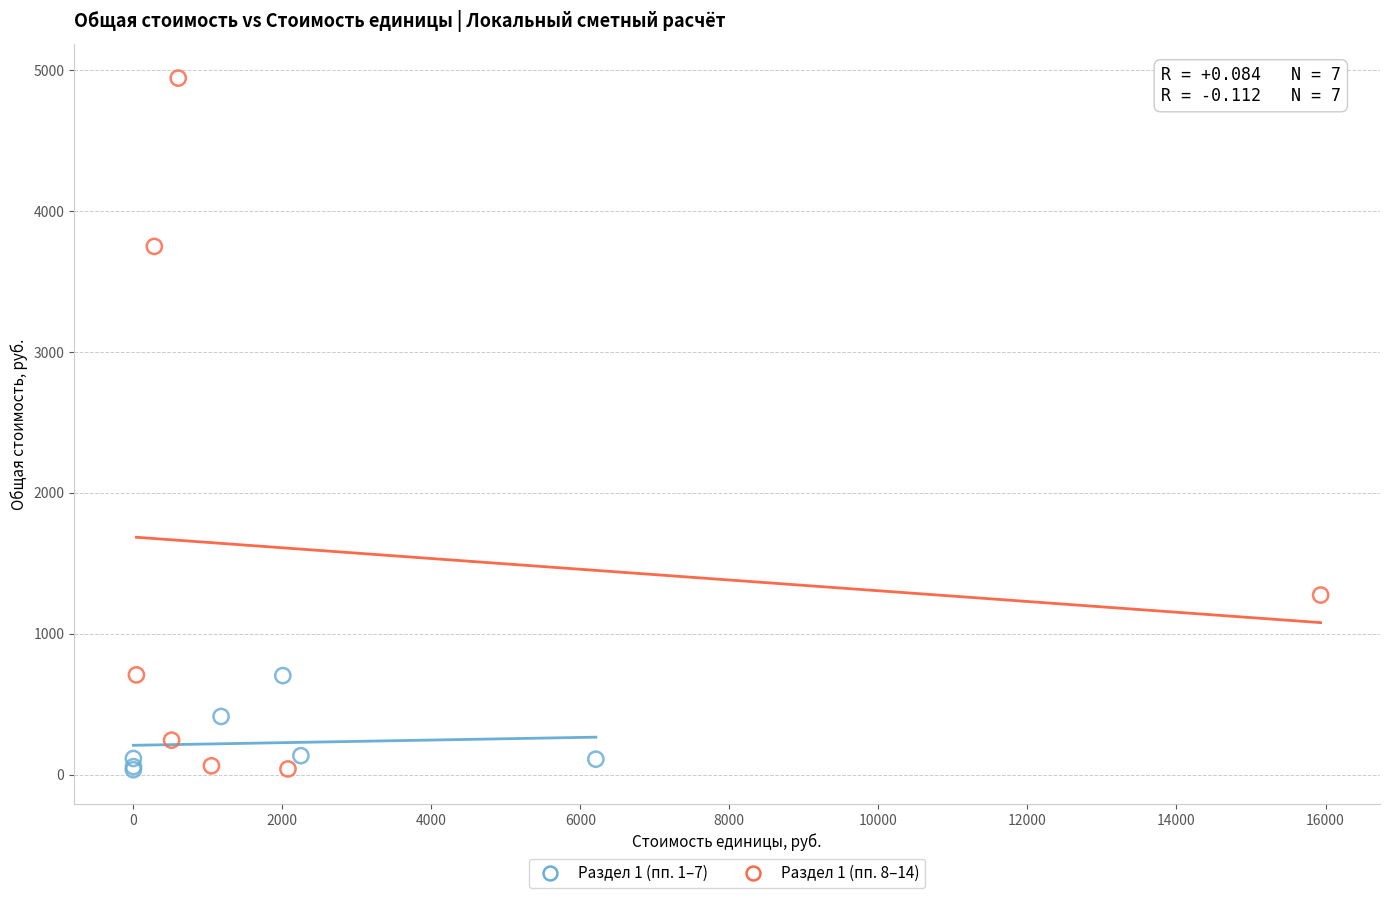

Which series contains the highest Y value?

Раздел 1 (пп. 8–14)